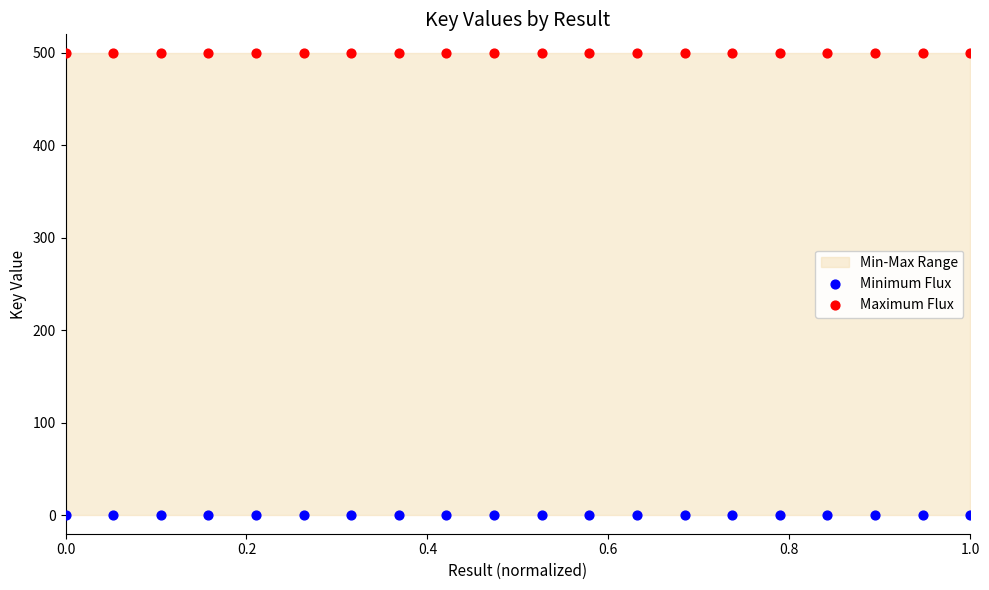

Which series reaches the minimum Y coordinate?

Minimum Flux